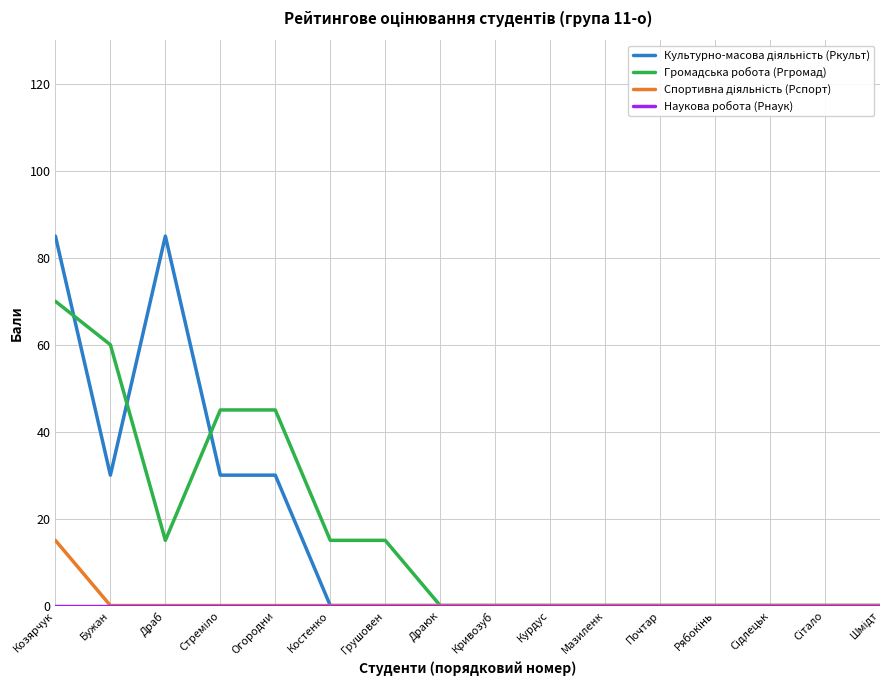

What is the maximum value shown in the chart?

85